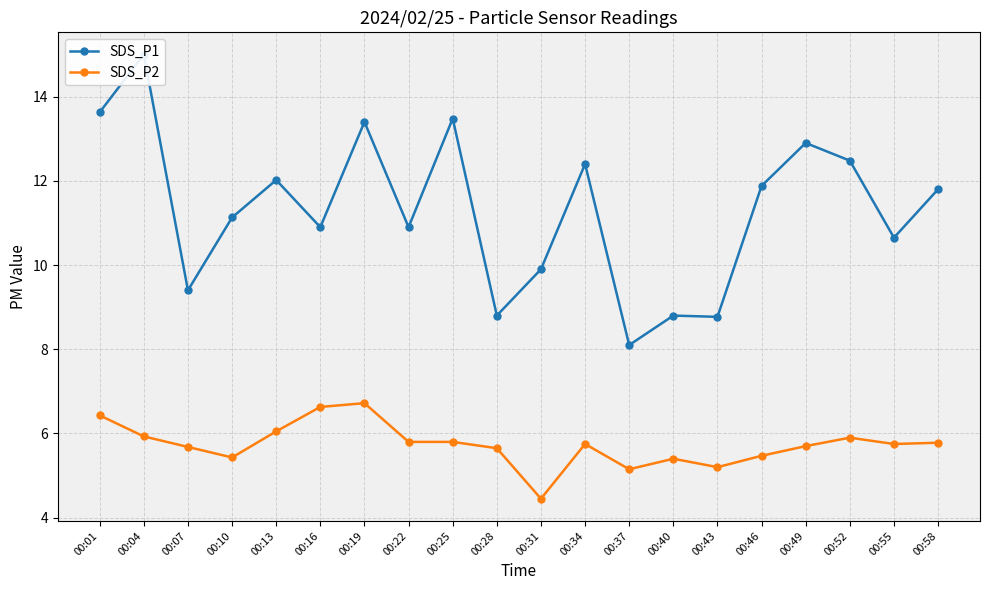

What is the difference between the highest and lowest values at 00:13?

6.0